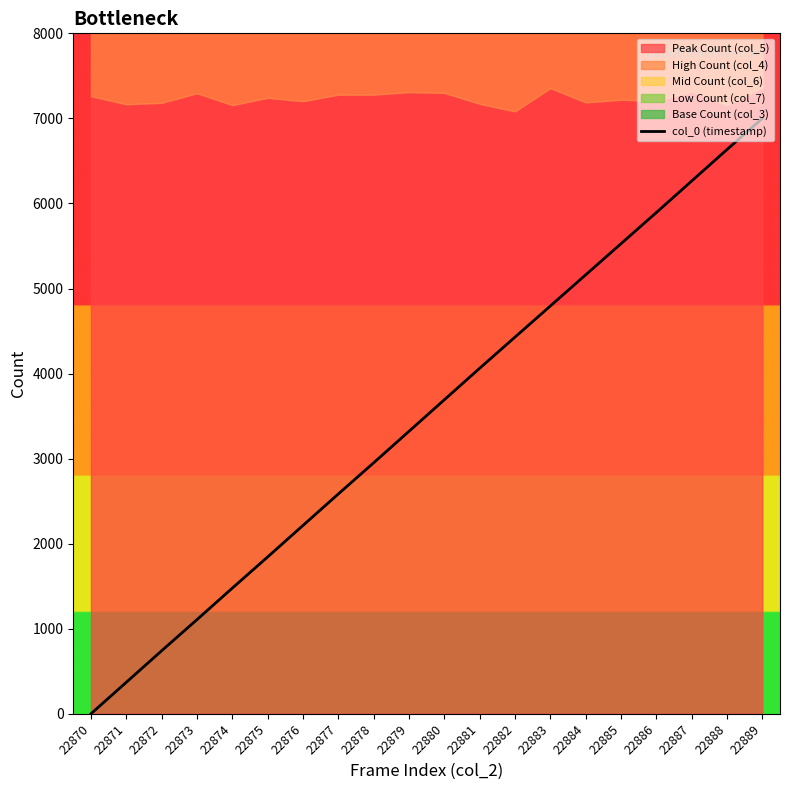

The value at 22889 is 4262.9. True or false?

False